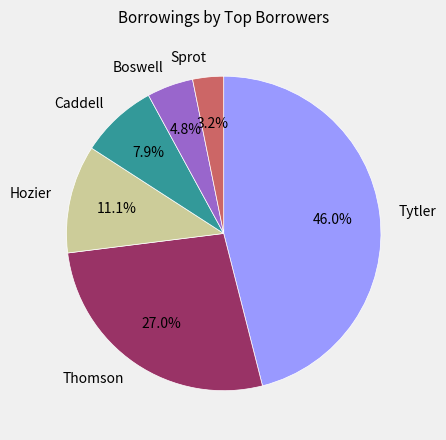

To the nearest percent, what is the difference between the Caddell and Boswell slice percentages?

3%